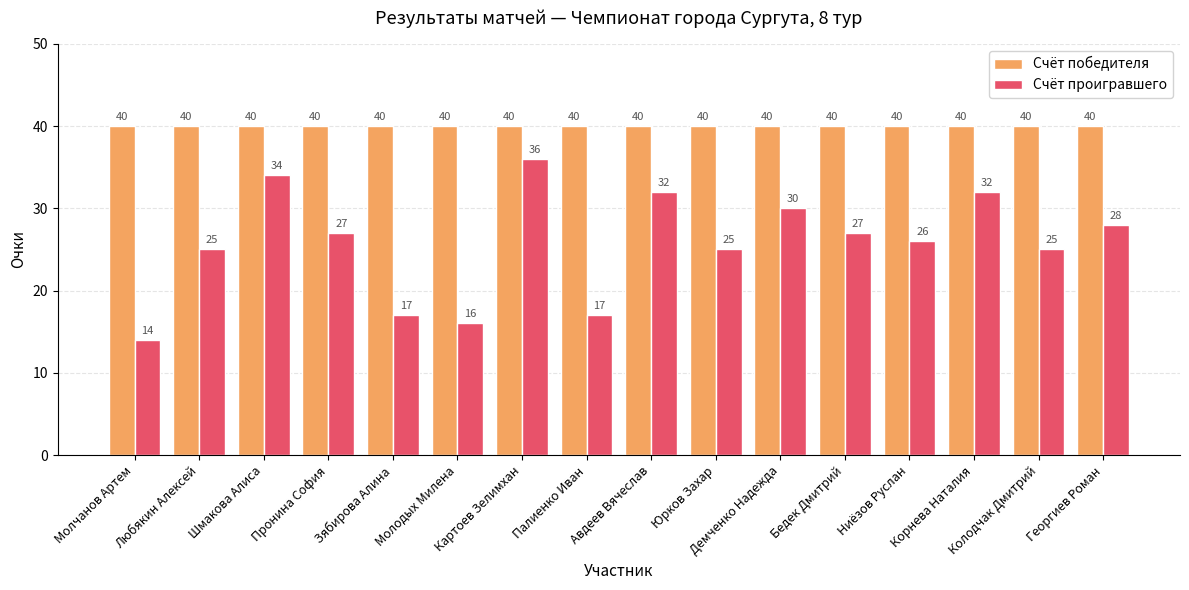

How many data points does each series have?

16